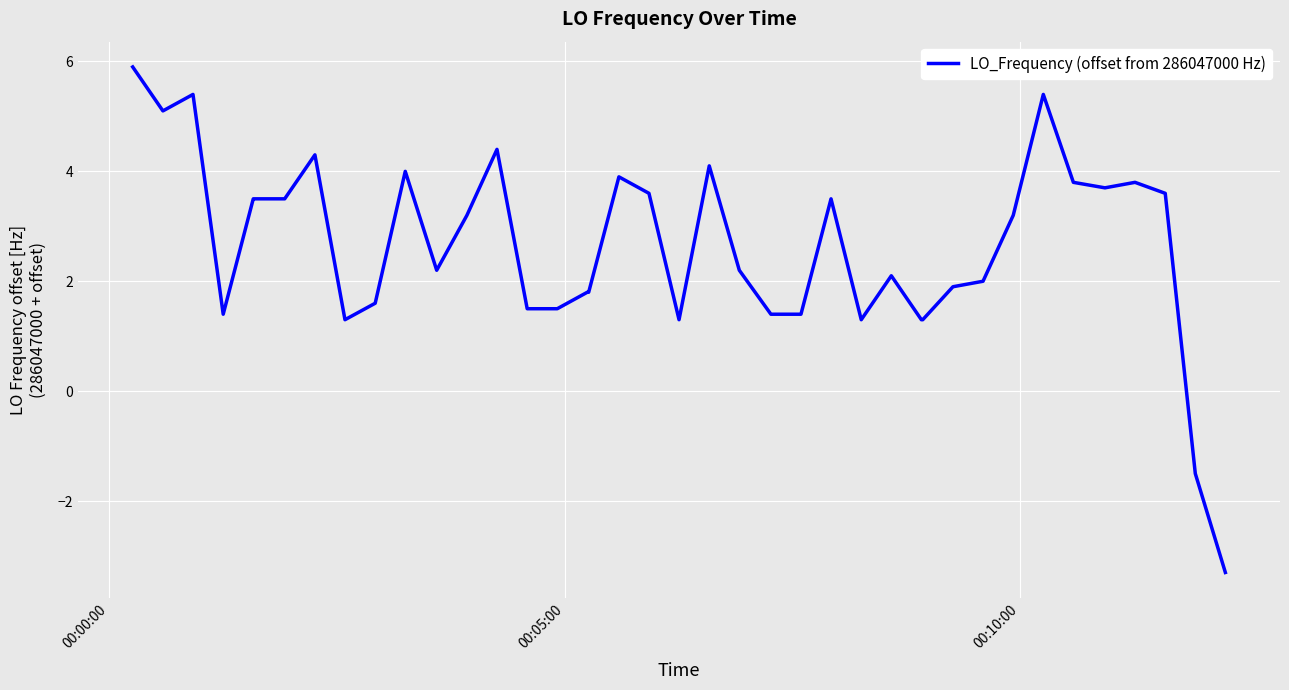

Does the chart have visible grid lines?

Yes